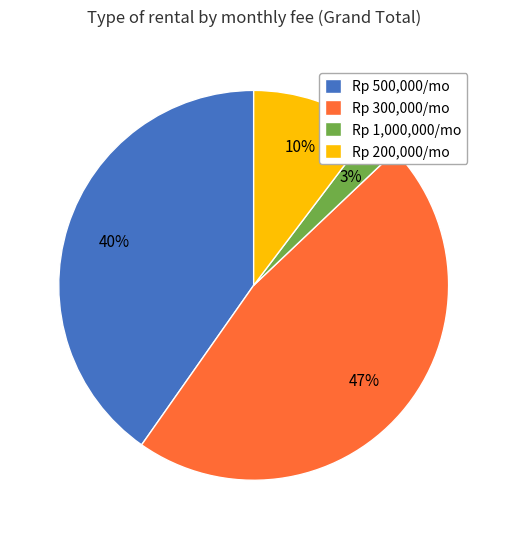

To the nearest percent, what is the average slice percentage?

25%